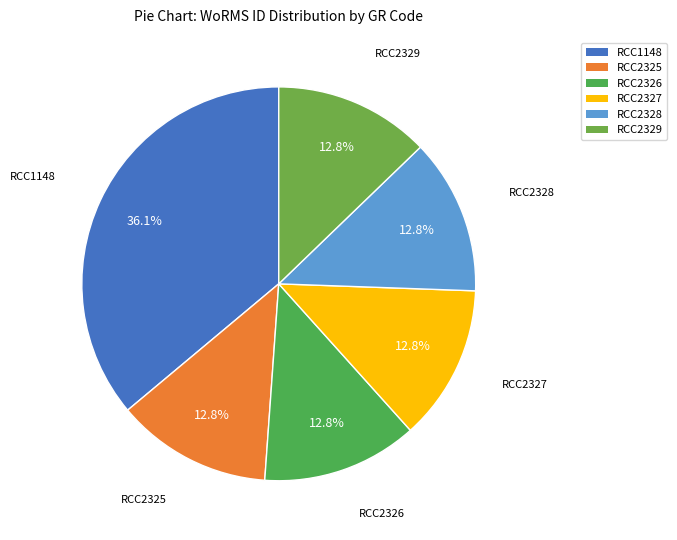

How many slices are in this pie chart?

6